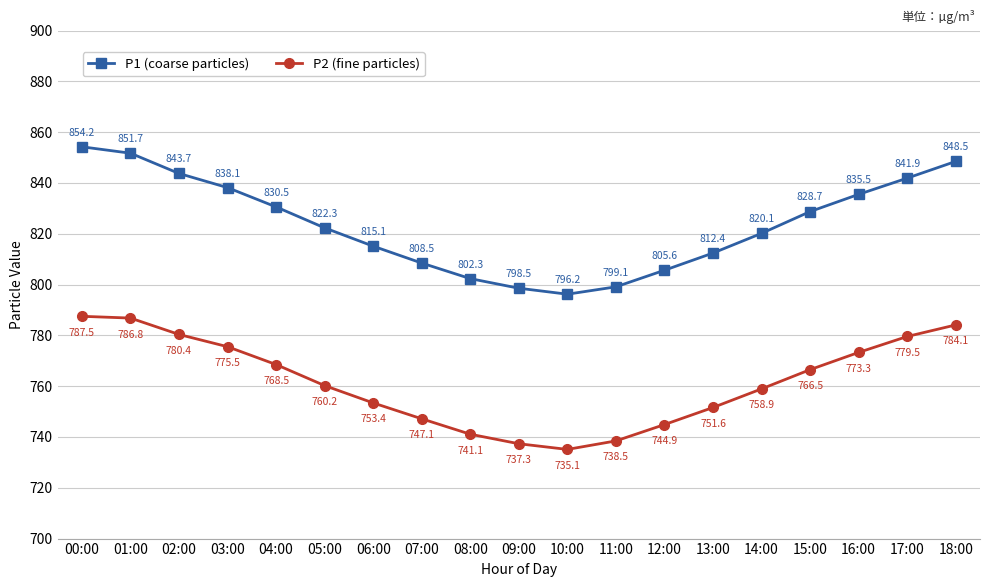

True or false: P2 (fine particles) and P1 (coarse particles) intersect in this chart.

False